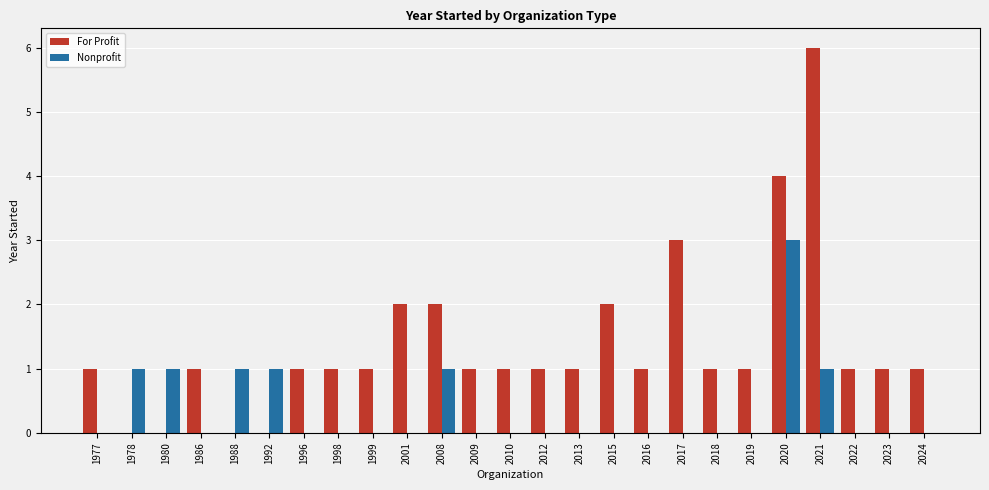

Reading left to right, list all the values displayed in this chart.

For Profit: 1	0	0	1	0	0	1	1	1	2	2	1	1	1	1	2	1	3	1	1	4	6	1	1	1
Nonprofit: 0	1	1	0	1	1	0	0	0	0	1	0	0	0	0	0	0	0	0	0	3	1	0	0	0